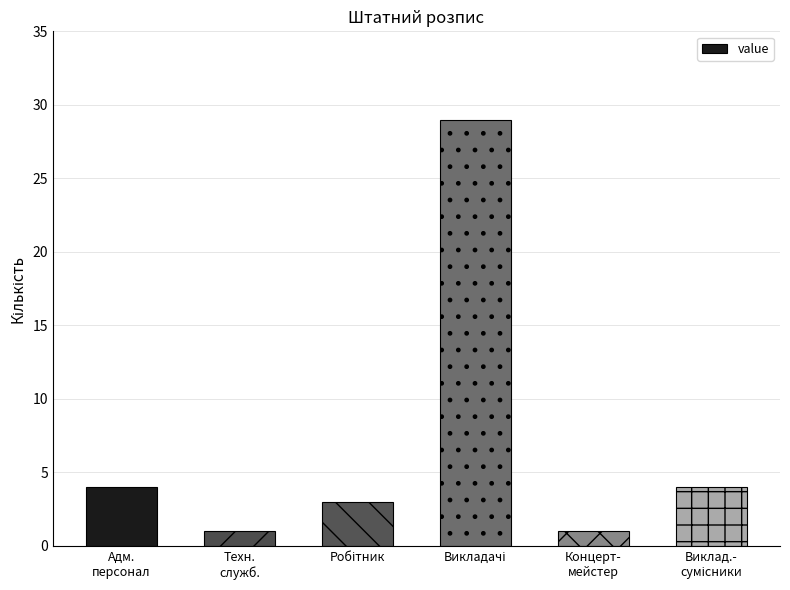

What is the difference between the second highest and second lowest values?

3